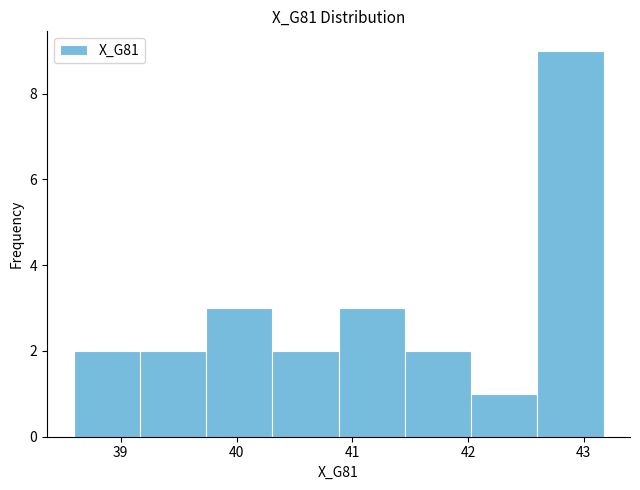

How tall is the bar that spans 39.2 to 39.7 on the x-axis? Neither the bar edges nor the heights are printed on the chart, so give them approximately, as read against the axes.

2